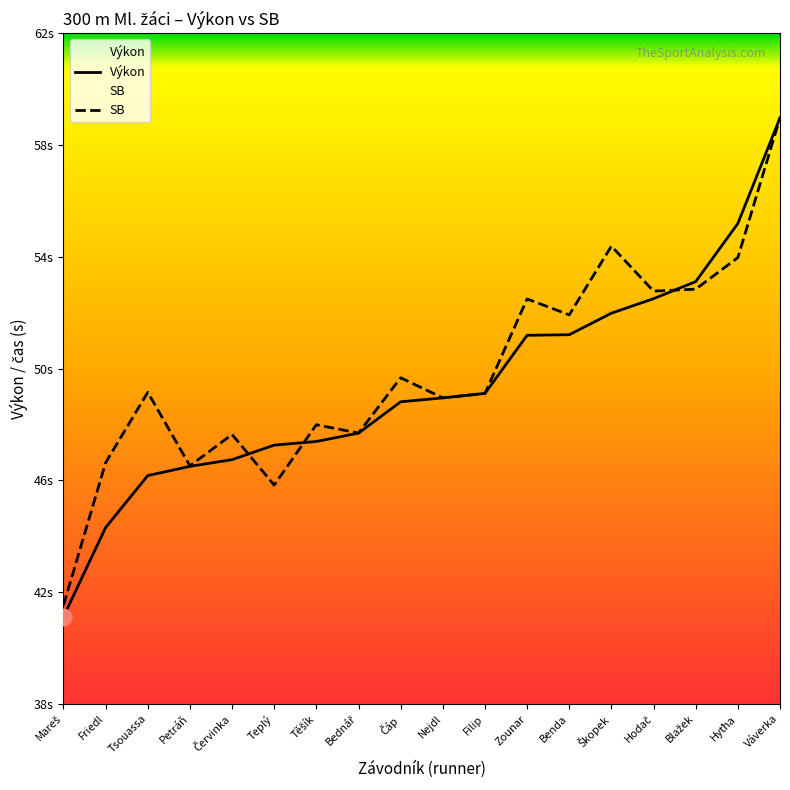

Read the value at Těšík.

47.4